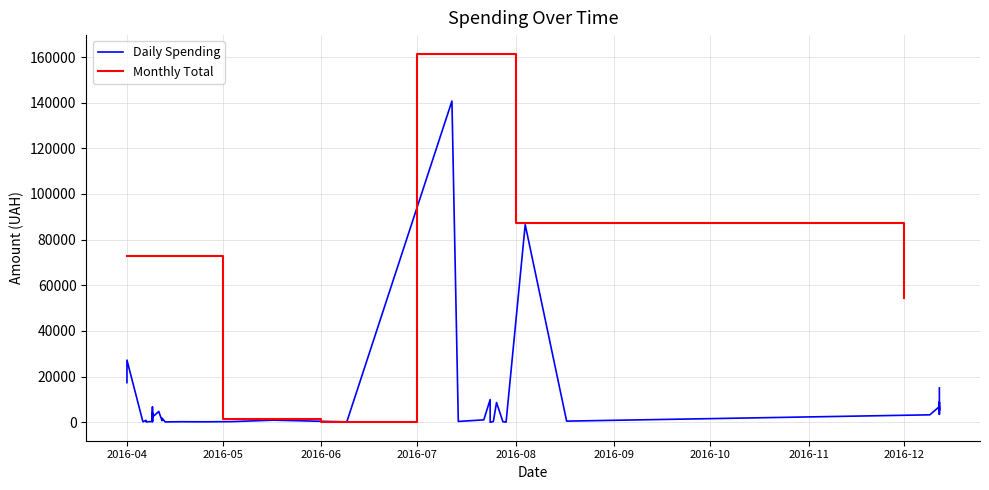

Reading right to left, list all the values displayed in this chart.

15050.0	3512.0	5801.0	8880.0	5251.0	5590.0	6888.0	3280.0	522.0	86589.3	97.8	359.1	8661.0	140706.2	379.4	1072.3	11.2	9960.8	949.5	180.0	27248.5	17384.5	238.2	193.6	434.5	873.5	2303.5	4056.0	361.8	6700.0	4631.1	4758.0	1829.5	751.5	173.9	253.0	302.9	215.5	361.8	265.3